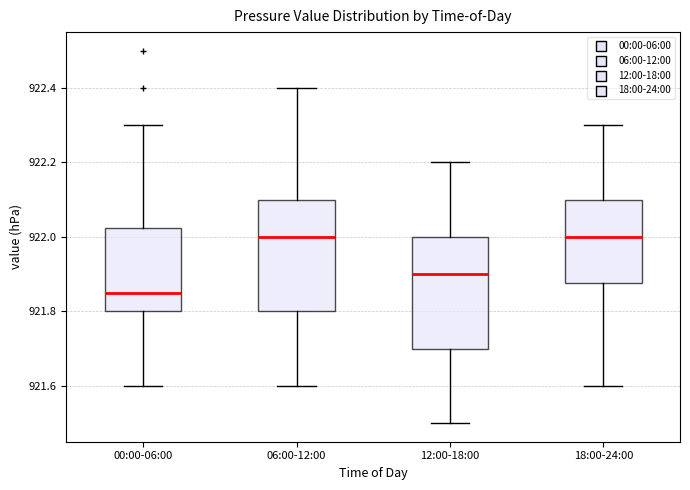

Where is the upper edge of the box for 18:00-24:00 on the y-axis? The values are not printed on the chart, so give them approximately, as read against the axis.

922.10